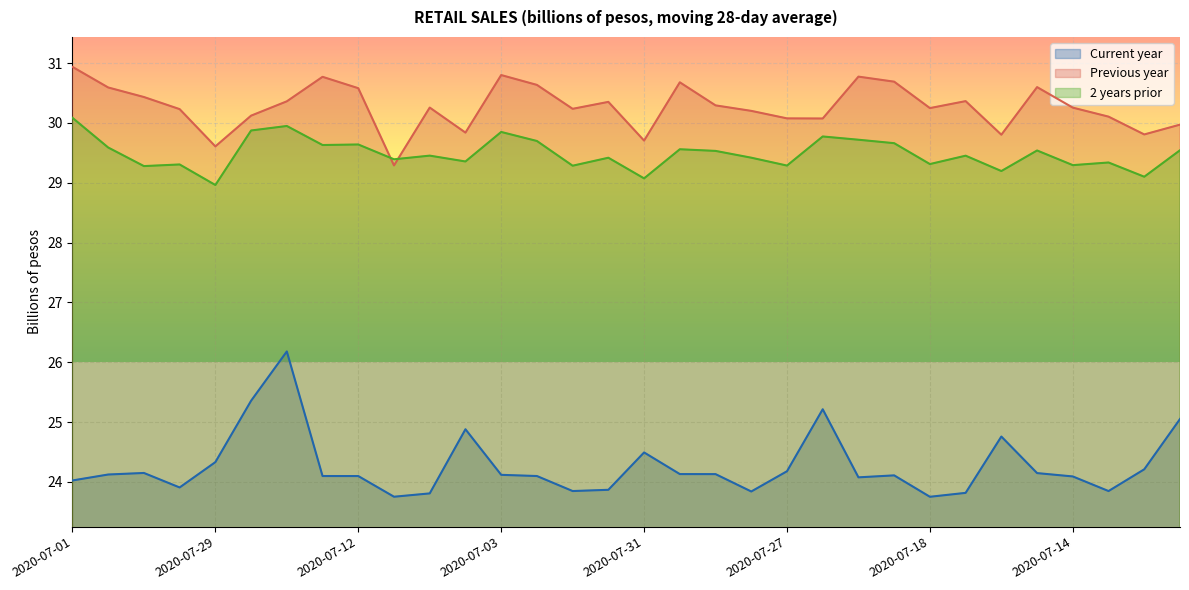

At which label is Current year closest to 24?

2020-07-01